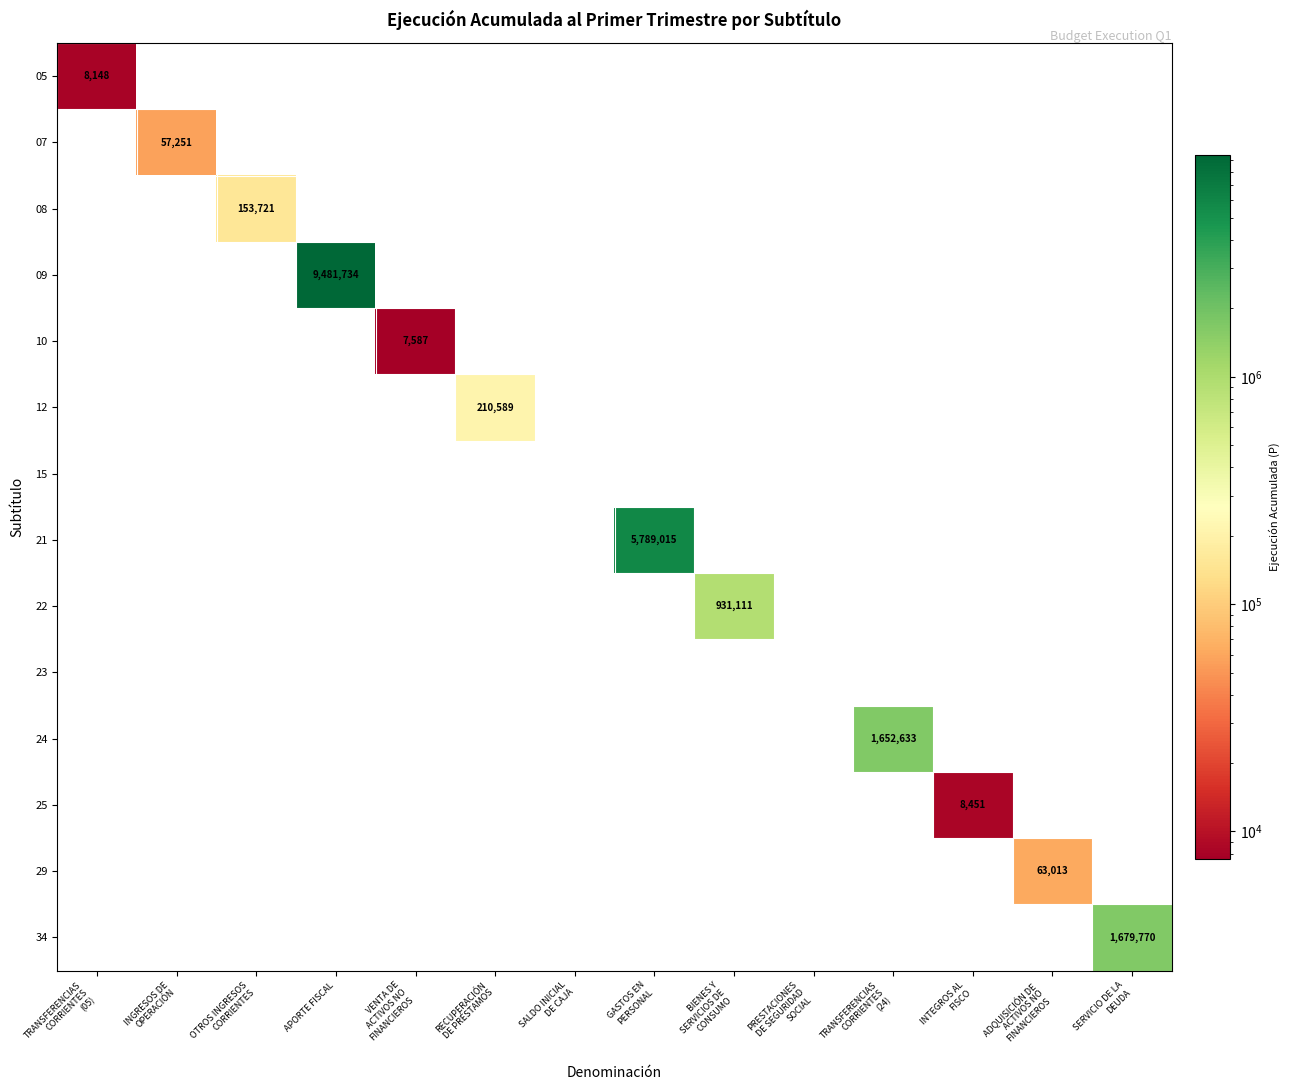

At which category does the chart reach its peak across all series?

APORTE FISCAL